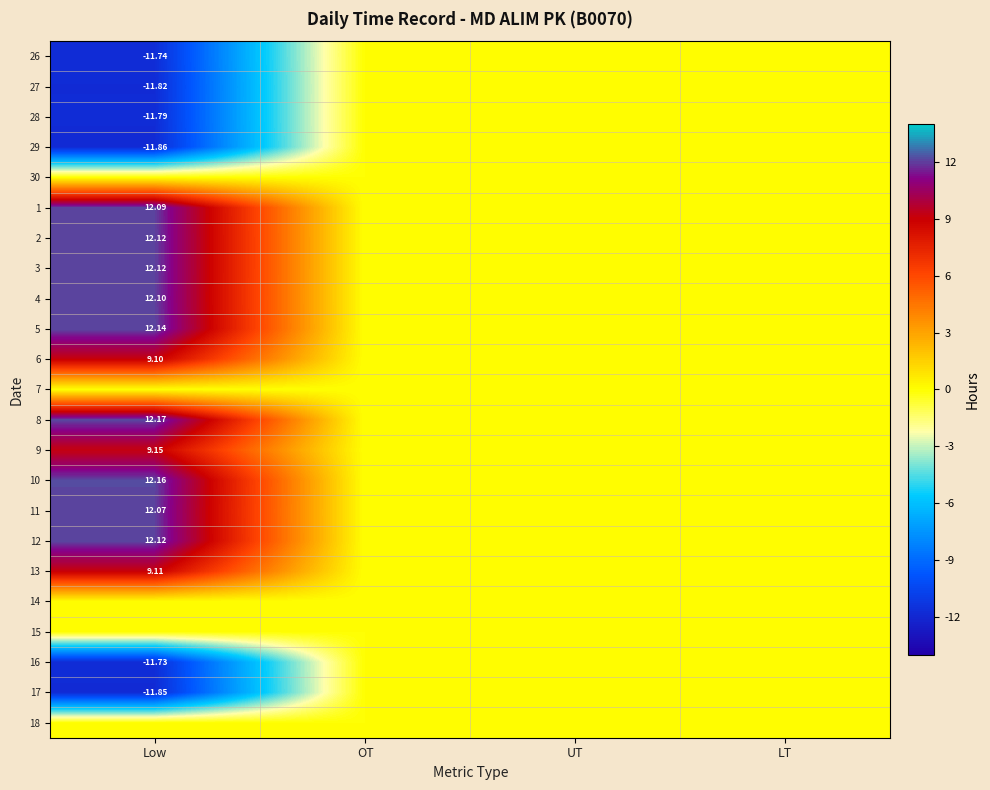

True or false: 7 has a value of 0.0 at OT.

True